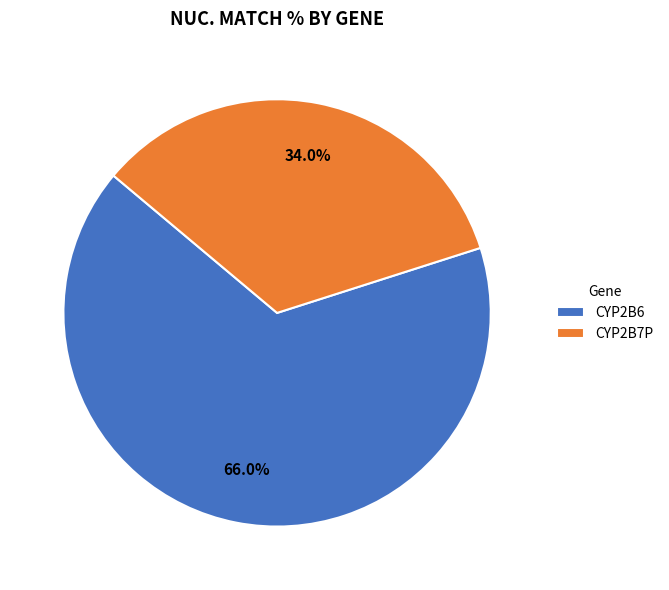

Approximately how many times larger is the value at CYP2B6 compared to CYP2B7P?

1.9